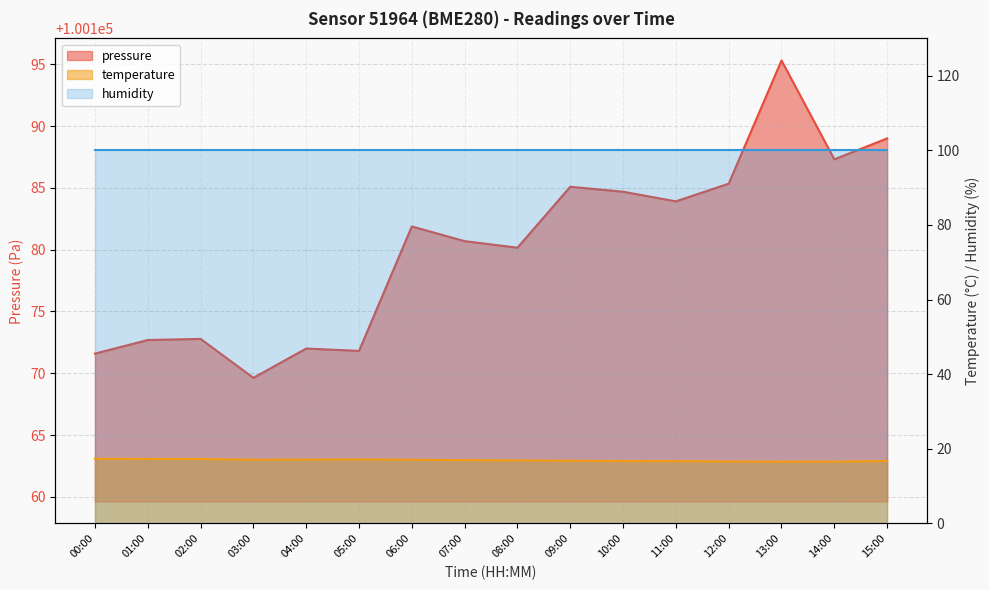

What is the sum of the temperature values at 00:00 and 05:00?

34.5